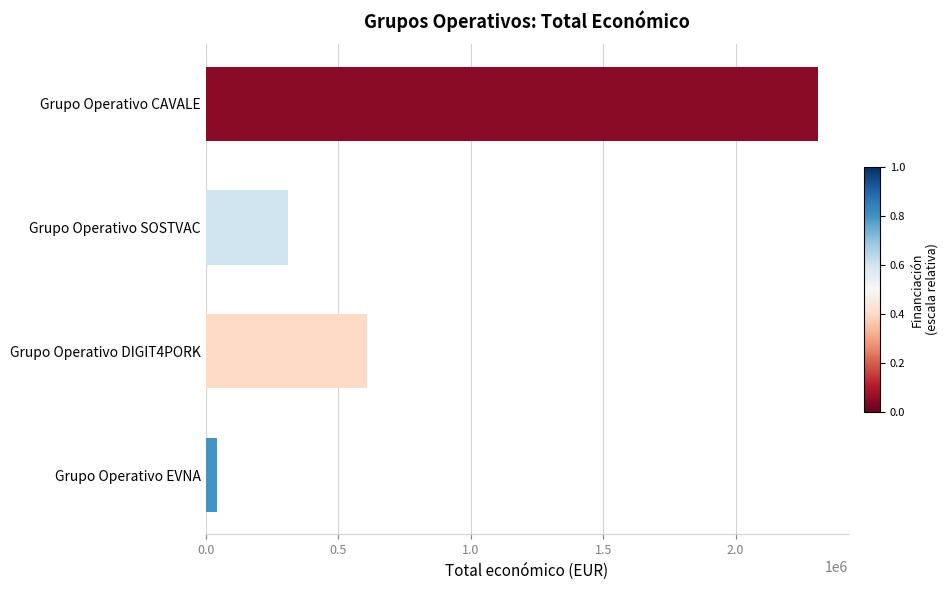

Reading bottom to top, transcribe all the data shown in this chart.

42072	609206	311553	2310026